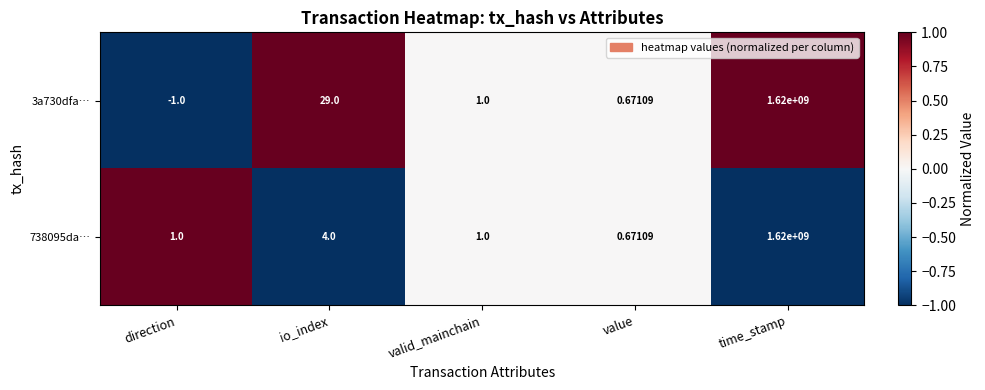

At which category is the sum across all series the highest?

time_stamp